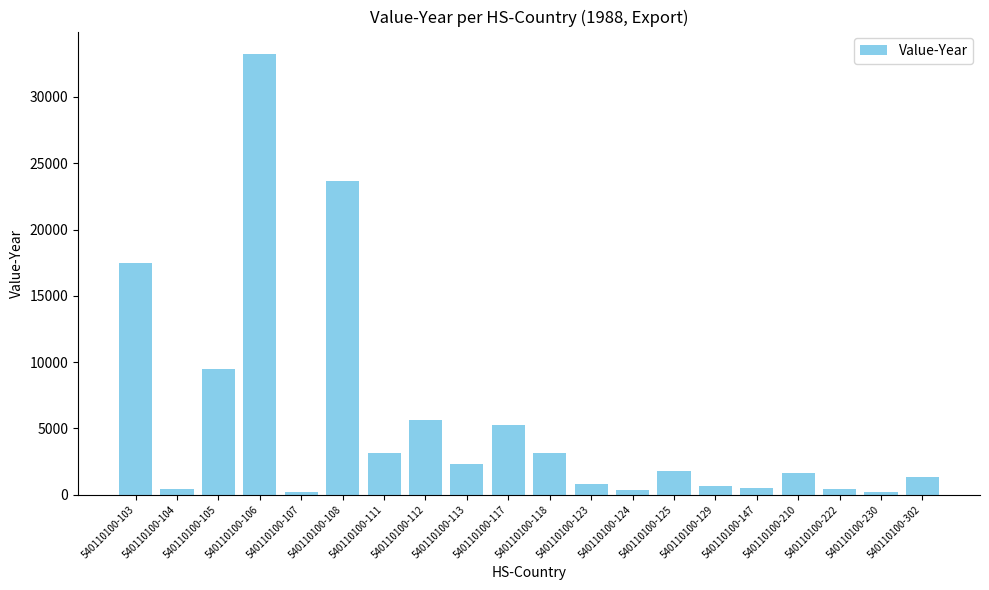

Approximately how many times larger is the value at 540110100-210 compared to 540110100-112?

0.3